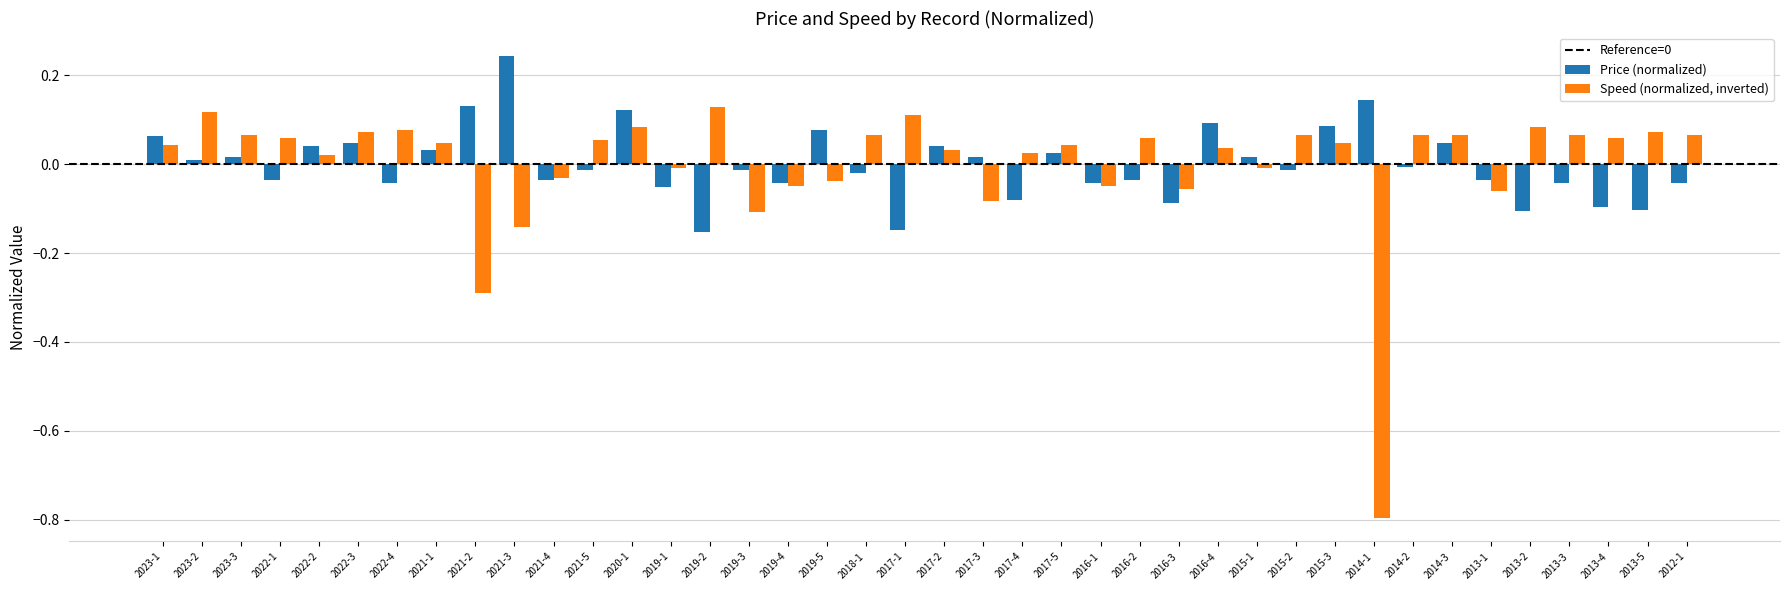

Is the value of Speed (normalized, inverted) at 2015-1 greater than the value of Price (normalized) at 2016-1?

Yes